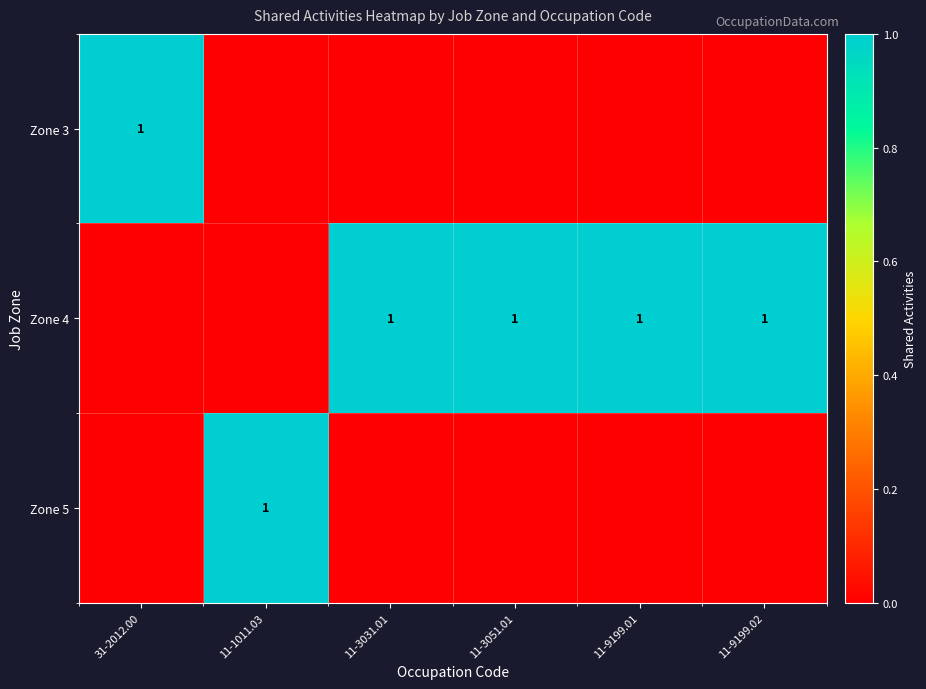

Is it true that Zone 4 equals 0 at 11-9199.01?

False